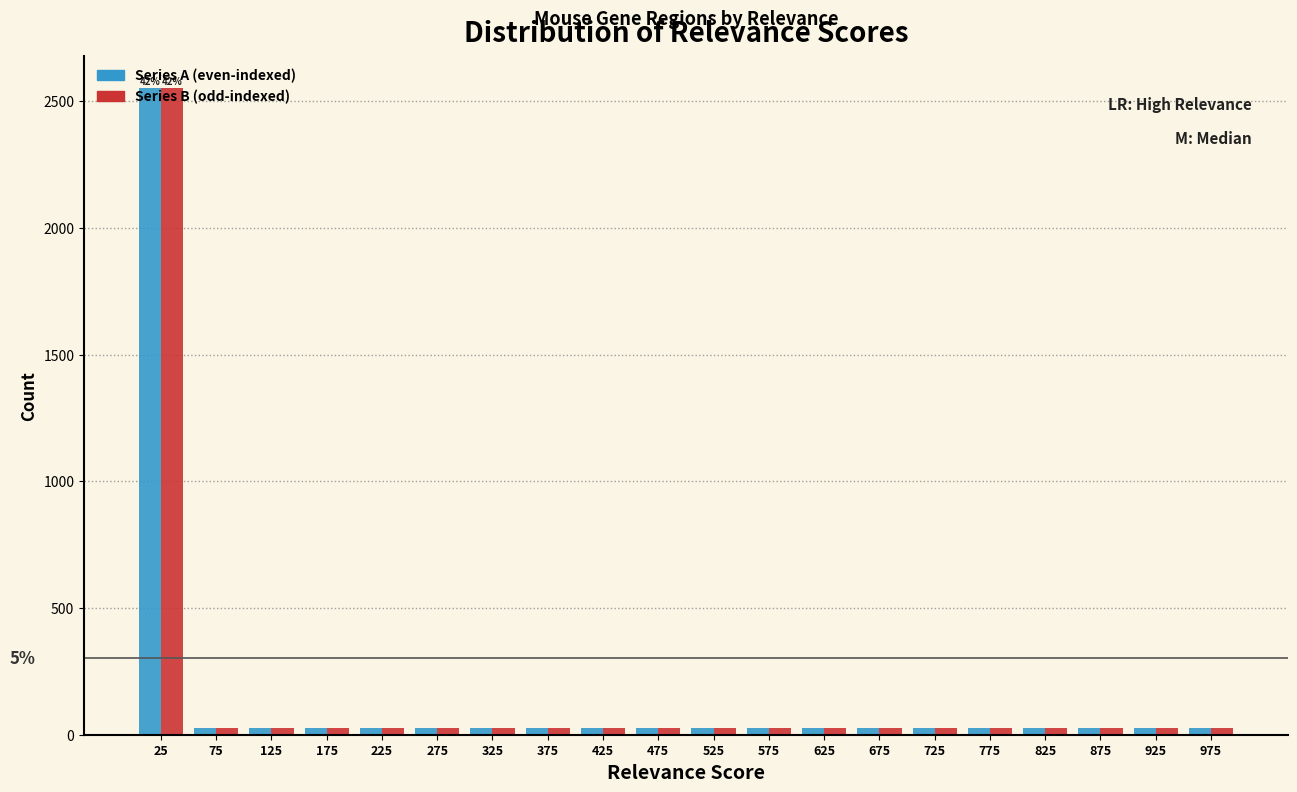

In the Series B (odd-indexed) series, which range on the x-axis has the tallest bar?

0 to 50